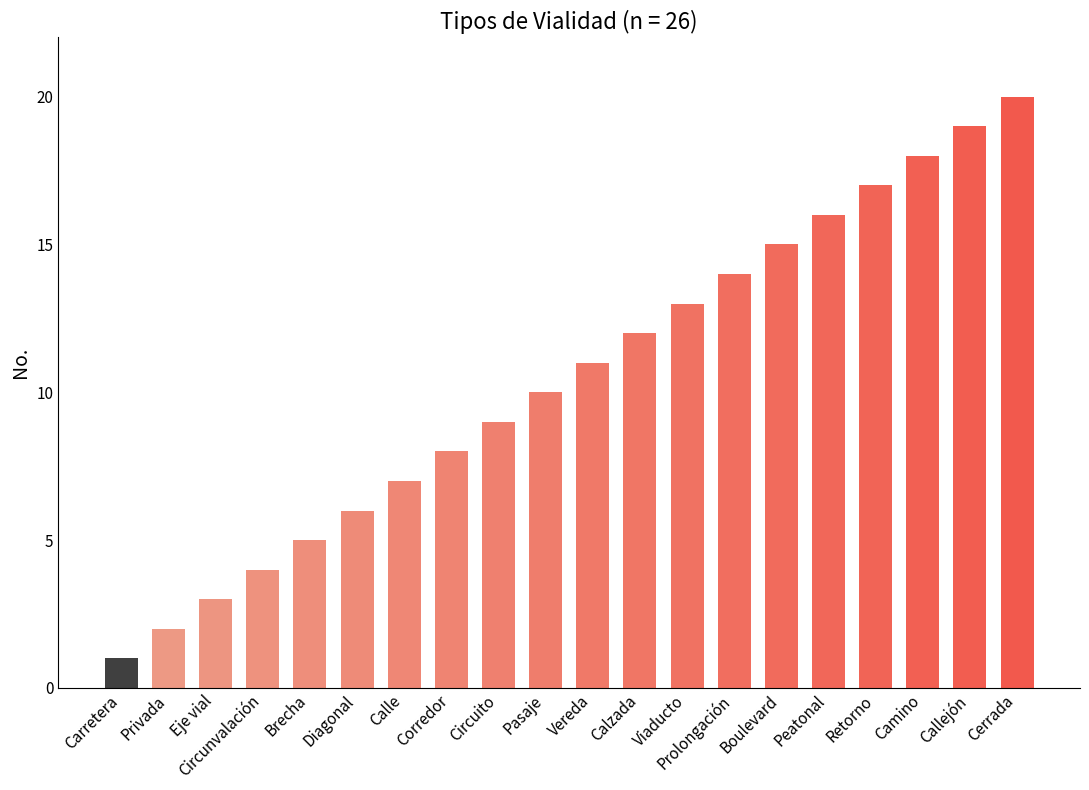

What is the maximum value shown in the chart?

20